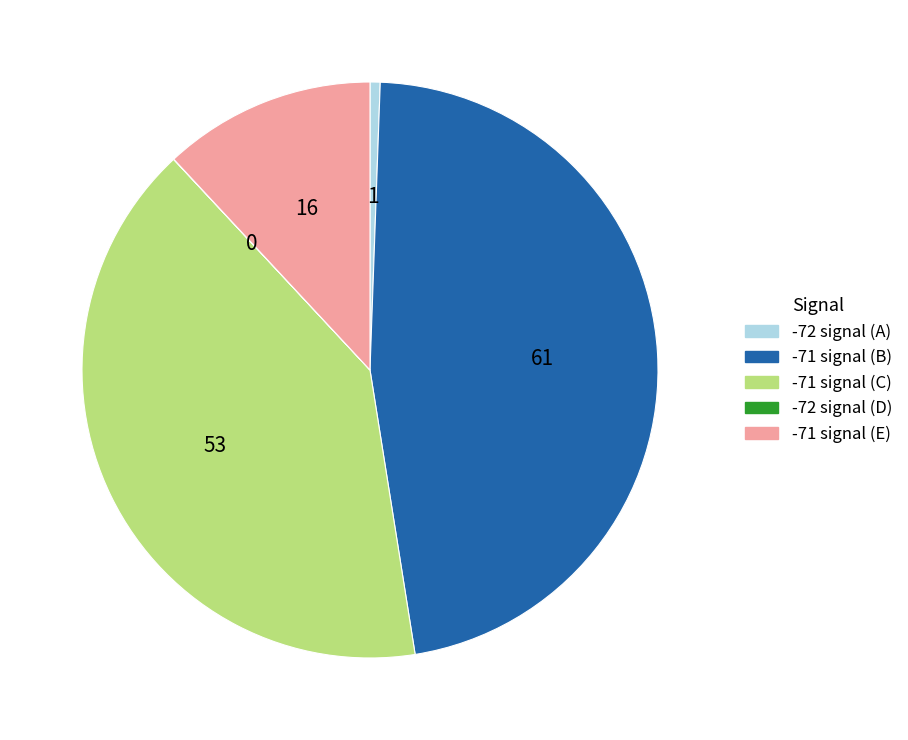

Is there any slice that represents more than half of the pie?

No